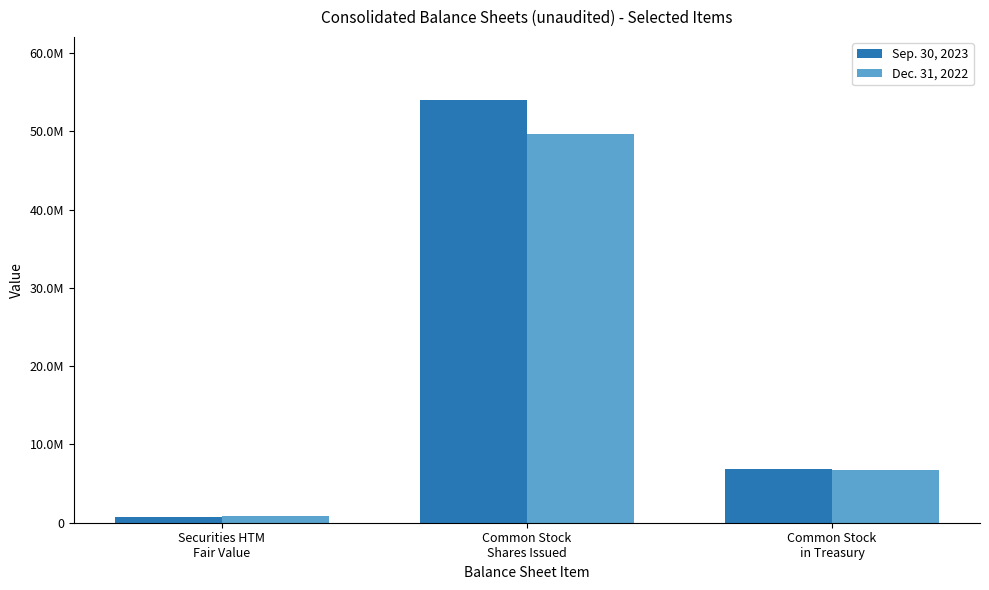

What is the sum of the Dec. 31, 2022 values at Securities HTM
Fair Value and Common Stock
in Treasury?

7606317